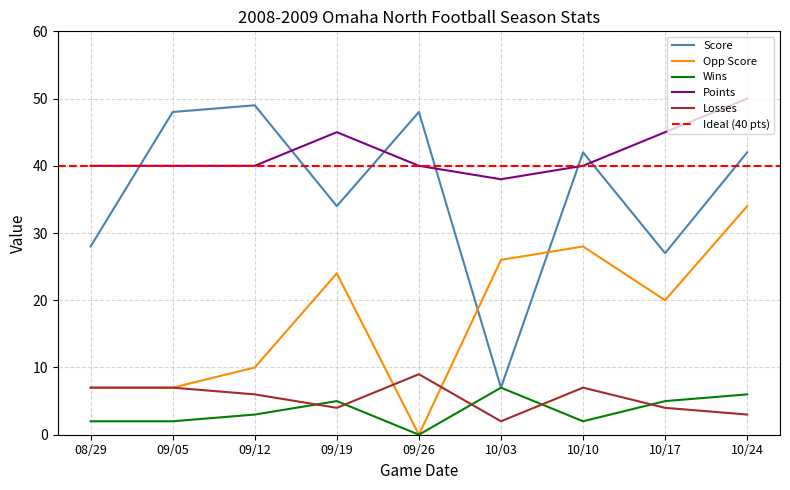

What is the value of the Points point at the 7th from the left?

40